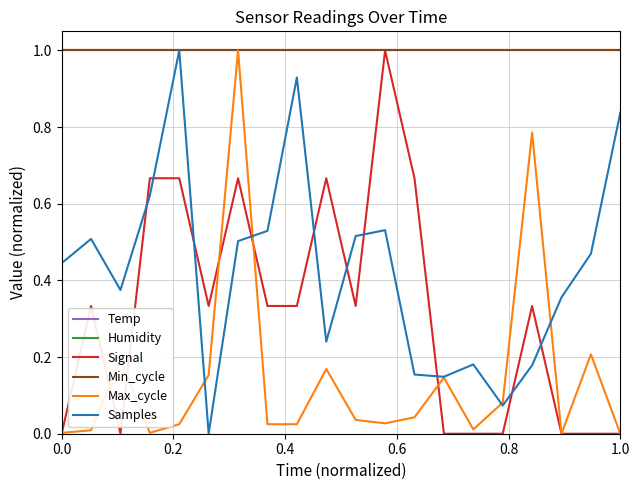

Does the chart have visible grid lines?

Yes